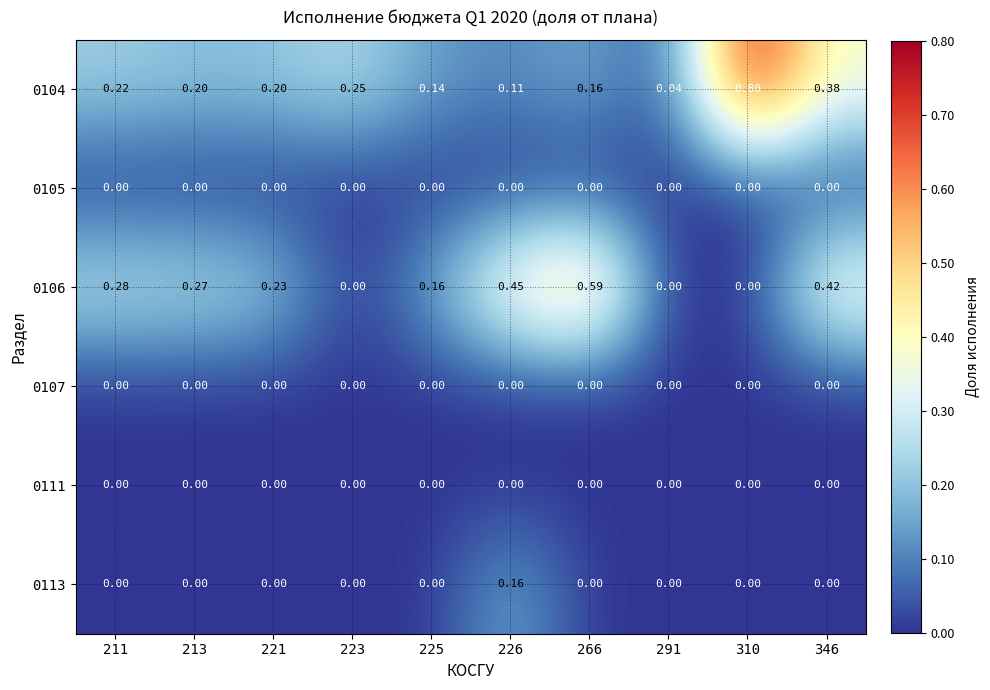

Reading right to left, transcribe all the data shown in this chart.

0104: 346=0.4	310=0.8	291=0.0	266=0.2	226=0.1	225=0.1	223=0.2	221=0.2	213=0.2	211=0.2
0105: 346=0.0	310=0.0	291=0.0	266=0.0	226=0.0	225=0.0	223=0.0	221=0.0	213=0.0	211=0.0
0106: 346=0.4	310=0.0	291=0.0	266=0.6	226=0.5	225=0.2	223=0.0	221=0.2	213=0.3	211=0.3
0107: 346=0.0	310=0.0	291=0.0	266=0.0	226=0.0	225=0.0	223=0.0	221=0.0	213=0.0	211=0.0
0111: 346=0.0	310=0.0	291=0.0	266=0.0	226=0.0	225=0.0	223=0.0	221=0.0	213=0.0	211=0.0
0113: 346=0.0	310=0.0	291=0.0	266=0.0	226=0.2	225=0.0	223=0.0	221=0.0	213=0.0	211=0.0